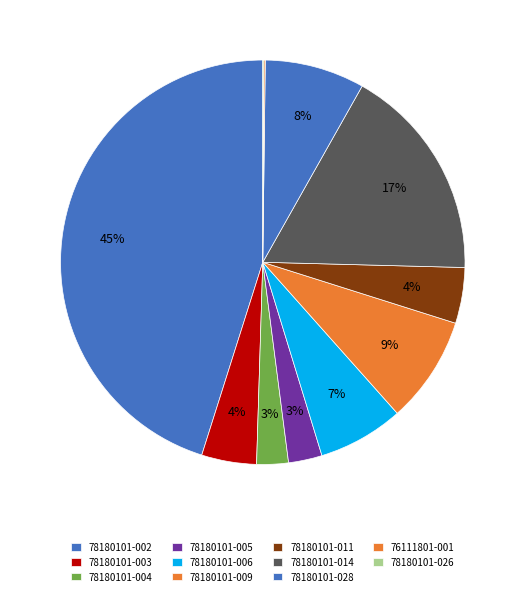

How many segments does this pie chart have?

11